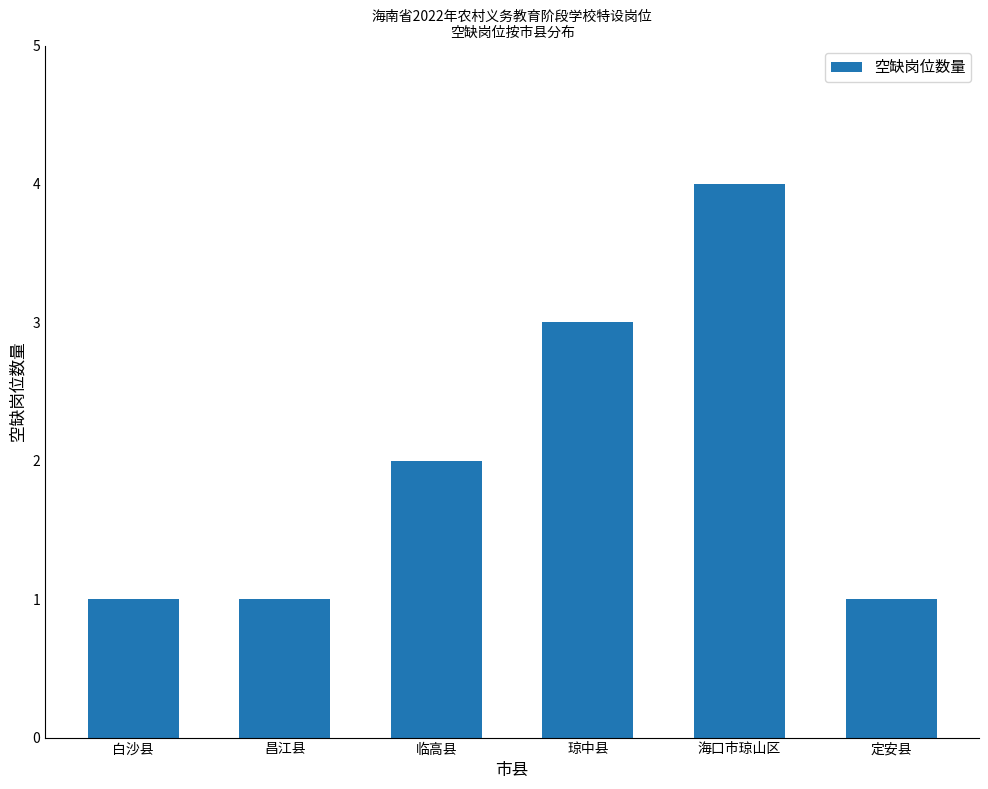

What is the label of the 3rd bar from the left?

临高县